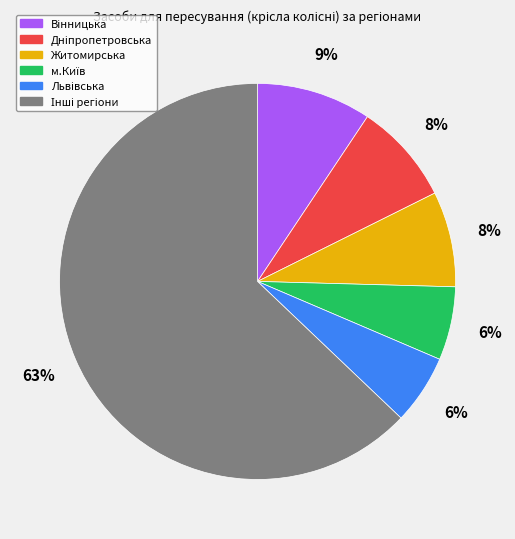

To the nearest percent, what is the average slice percentage?

17%